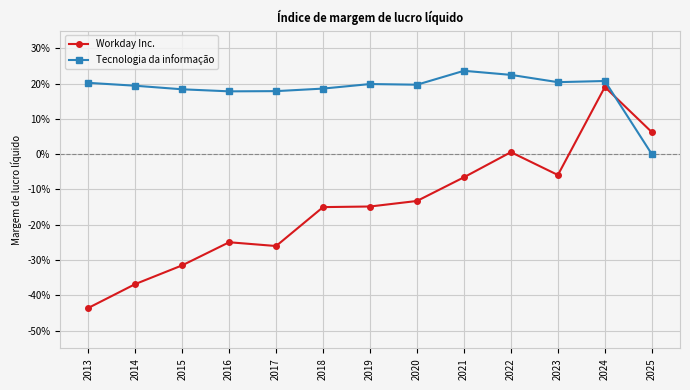

What are all the series names shown in the legend?

Workday Inc., Tecnologia da informação